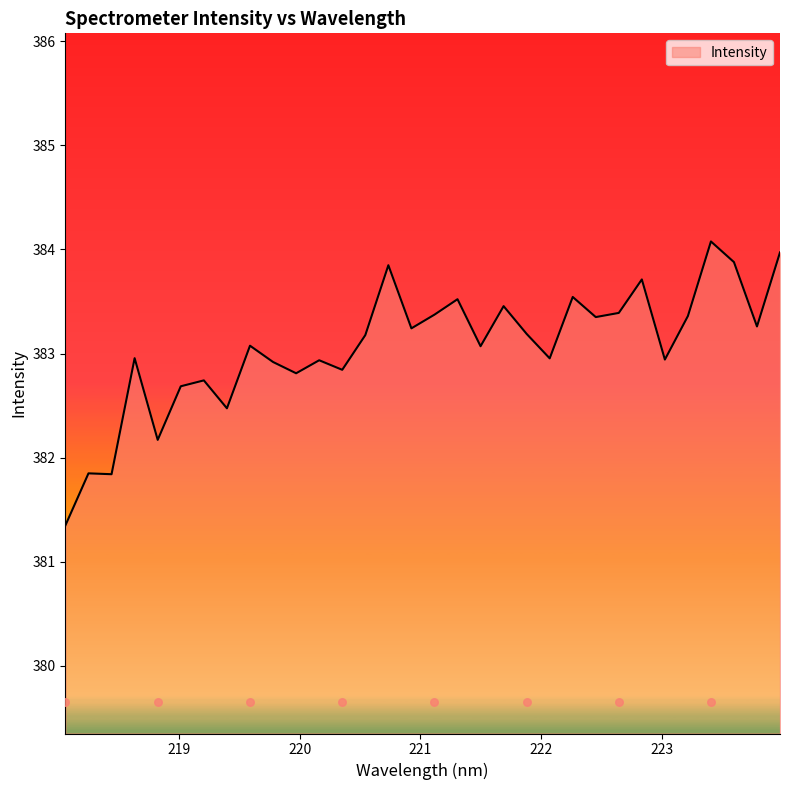

What is the ratio of the value at 223.9802 to the value at 223.2172?

1.0